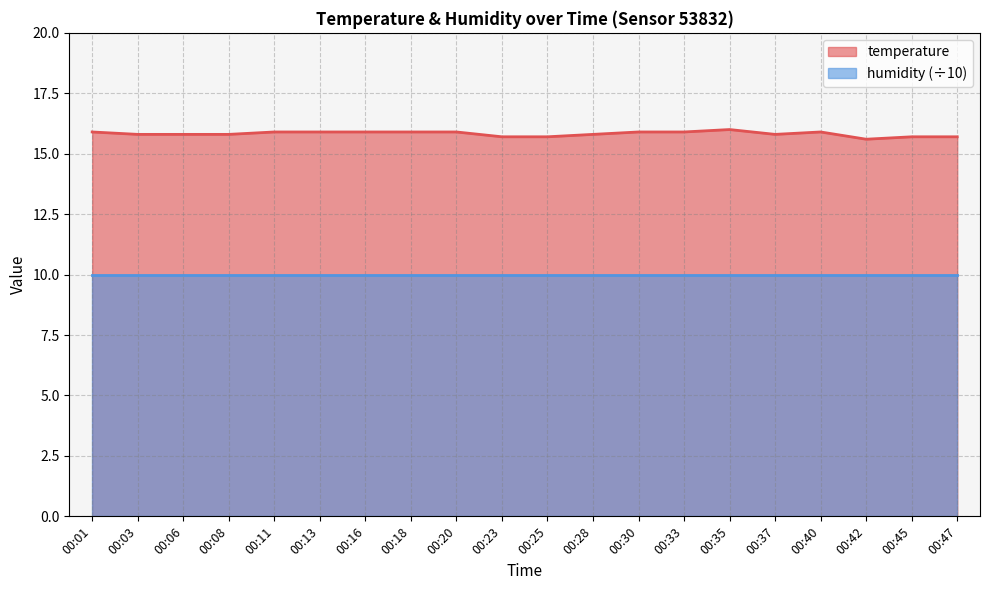

Which label corresponds to the smallest value in the chart?

00:42